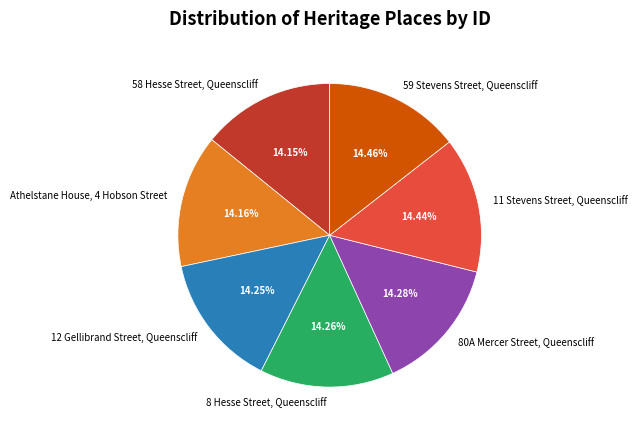

Count the number of slices in the pie.

7